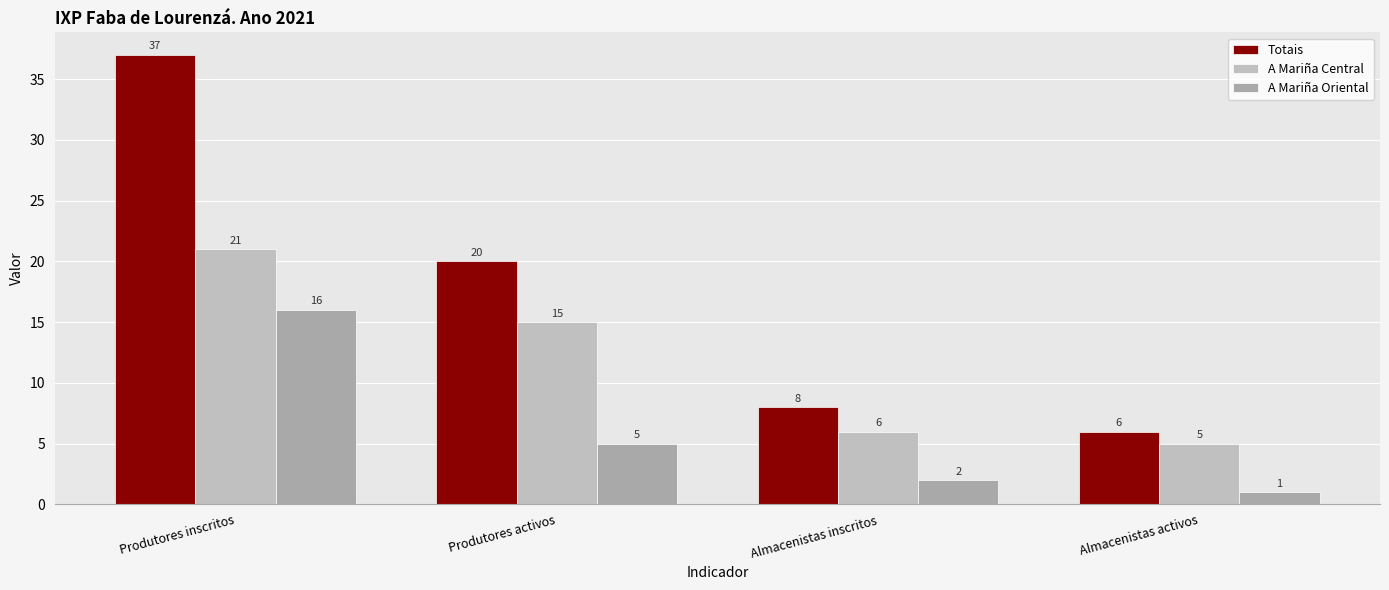

What is the value of the A Mariña Oriental bar at the 2nd from the left?

5